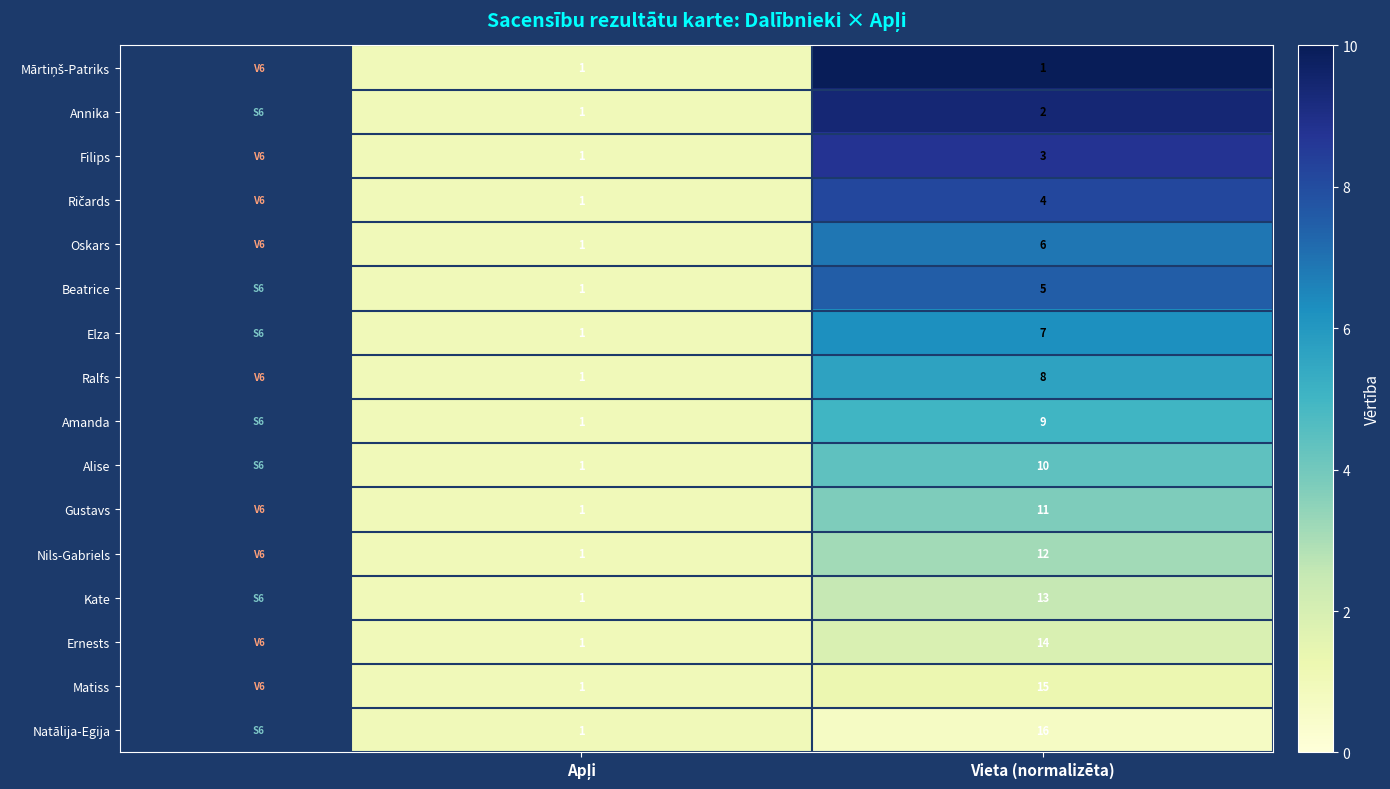

What is the maximum value shown in the chart?

16